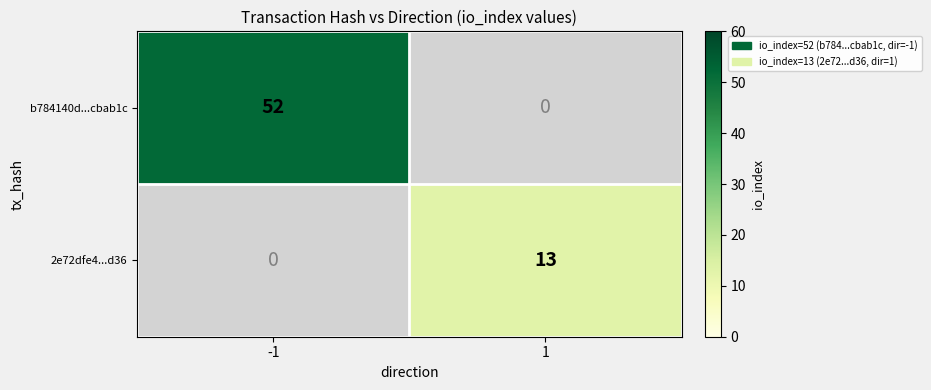

What is the minimum value shown in the chart?

13.0